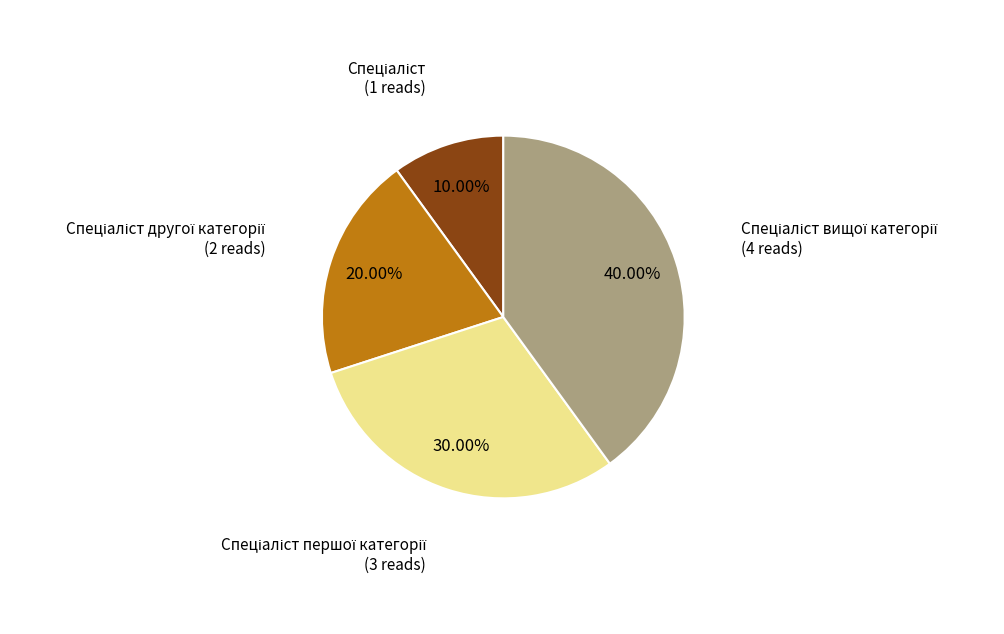

Is there a majority slice in this chart?

No